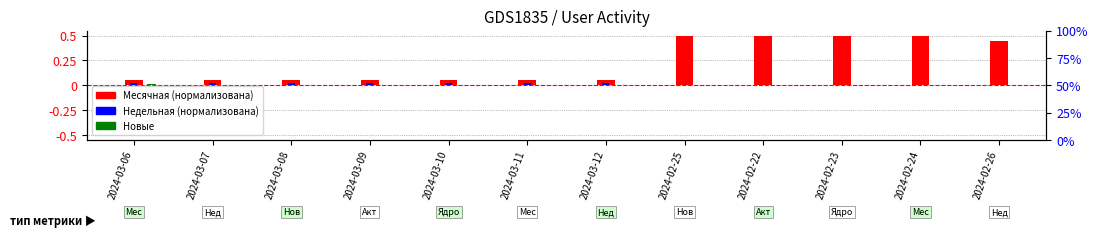

What is the label of the 5th bar from the left?

2024-03-10